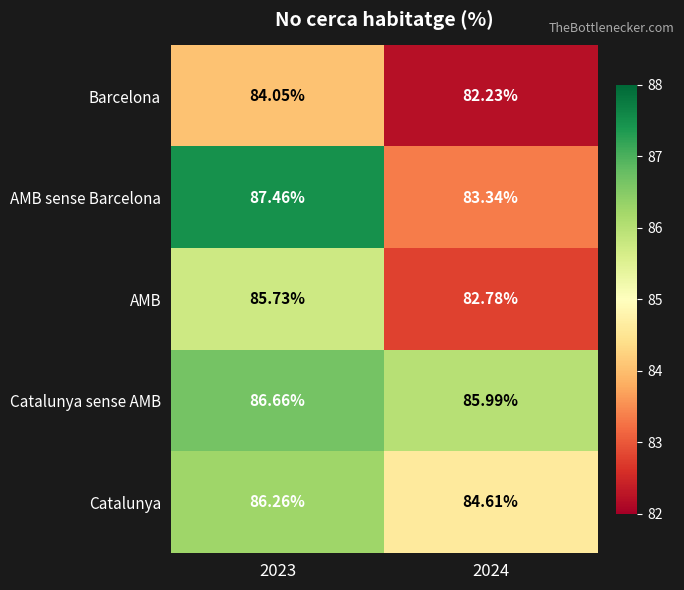

Between 2023 and 2024, which series saw the biggest shift?

AMB sense Barcelona